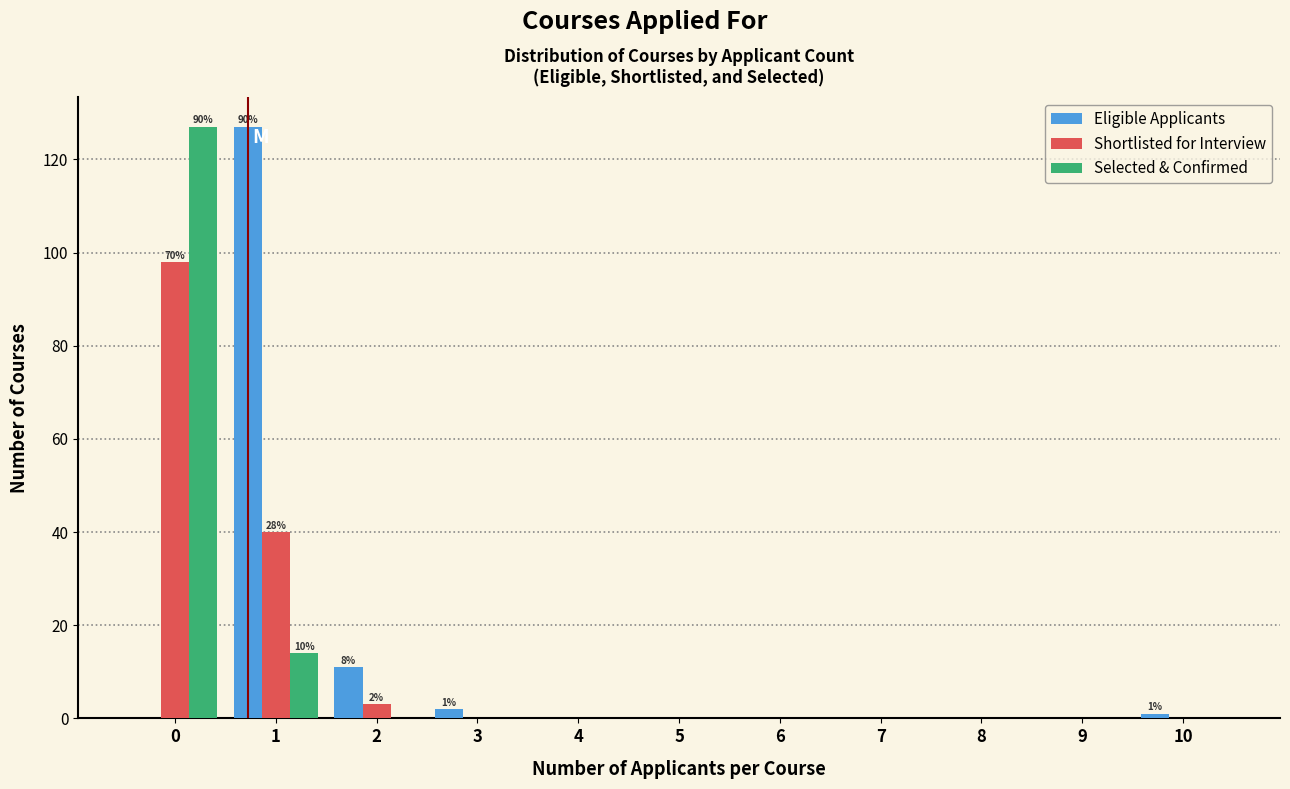

What is the sum of all Eligible Applicants values?

141